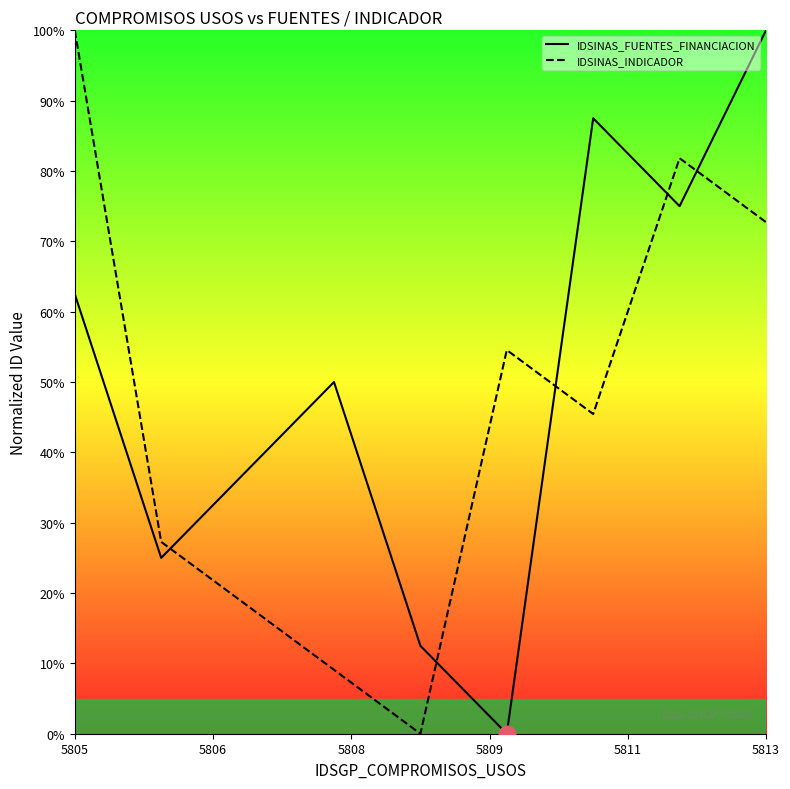

Count the IDSINAS_FUENTES_FINANCIACION values in the range 25 to 75.

5